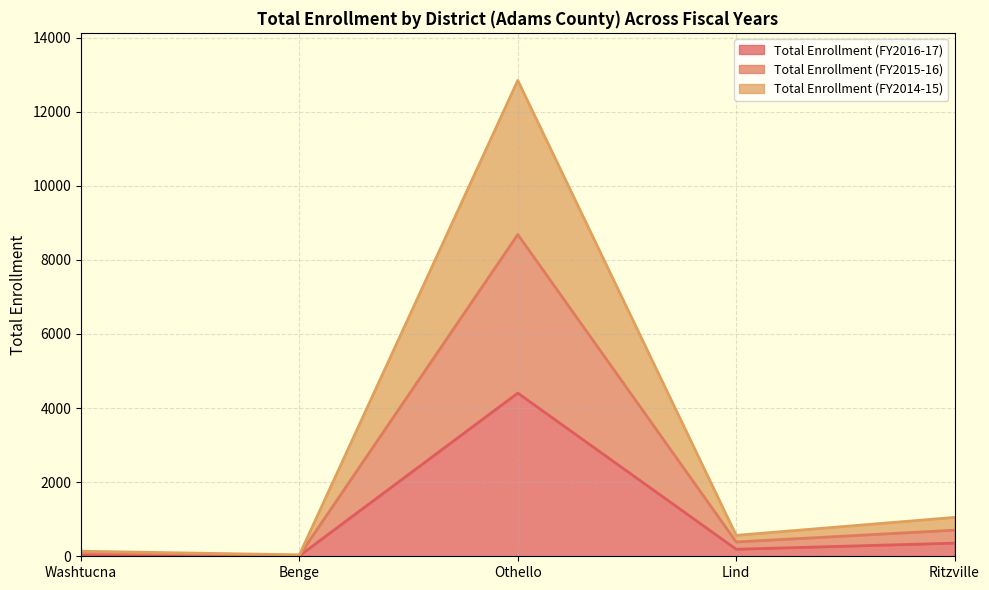

Reading left to right, extract all data points from this chart.

Total Enrollment (FY2016-17): Washtucna=48.5	Benge=12.5	Othello=4404.5	Lind=189.9	Ritzville=354.6
Total Enrollment (FY2015-16): Washtucna=94.2	Benge=25.2	Othello=8684.0	Lind=386.2	Ritzville=705.1
Total Enrollment (FY2014-15): Washtucna=136.7	Benge=38.0	Othello=12842.2	Lind=564.7	Ritzville=1049.3